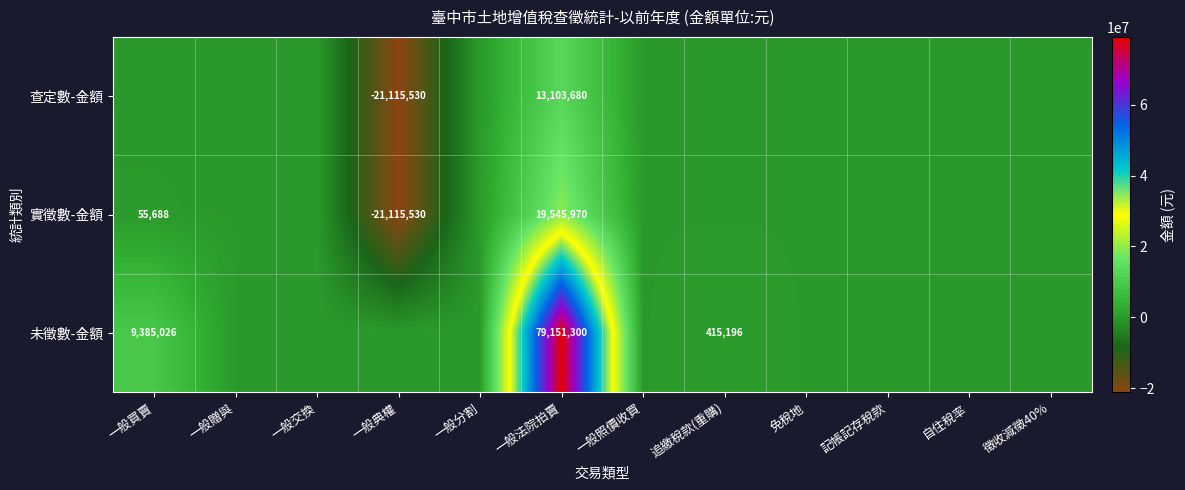

Which label corresponds to the smallest value in the chart?

一般典權